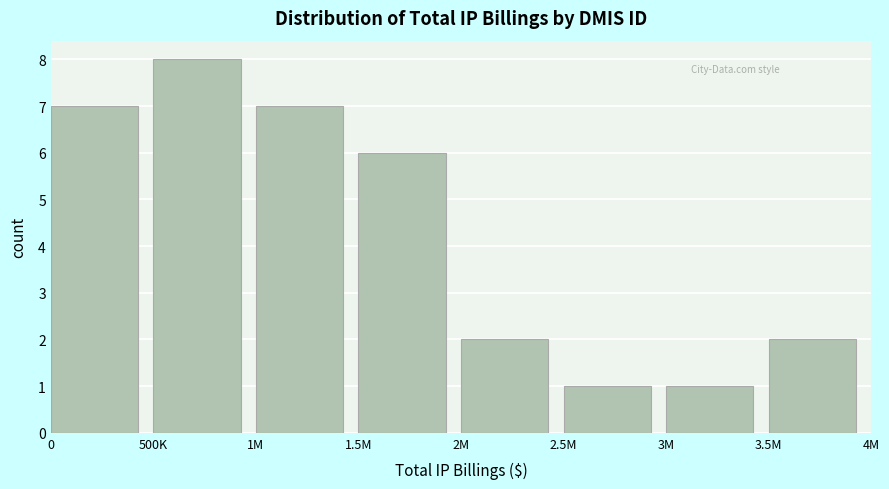

Reading left to right, extract all data points from this chart.

0=7	500K=8	1M=7	1.5M=6	2M=2	2.5M=1	3M=1	3.5M=2